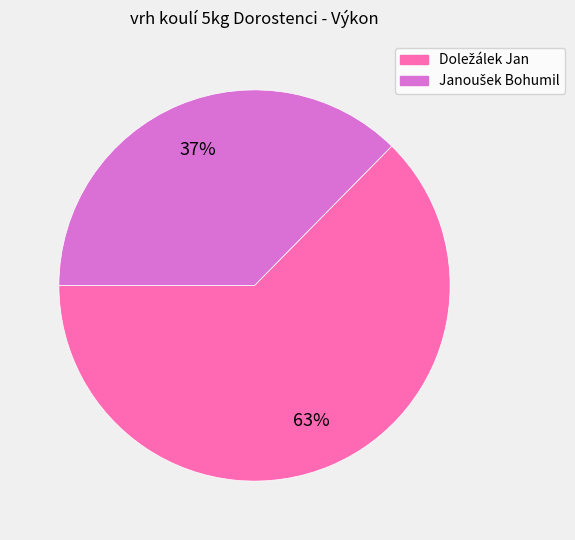

Is there a majority slice in this chart?

Yes